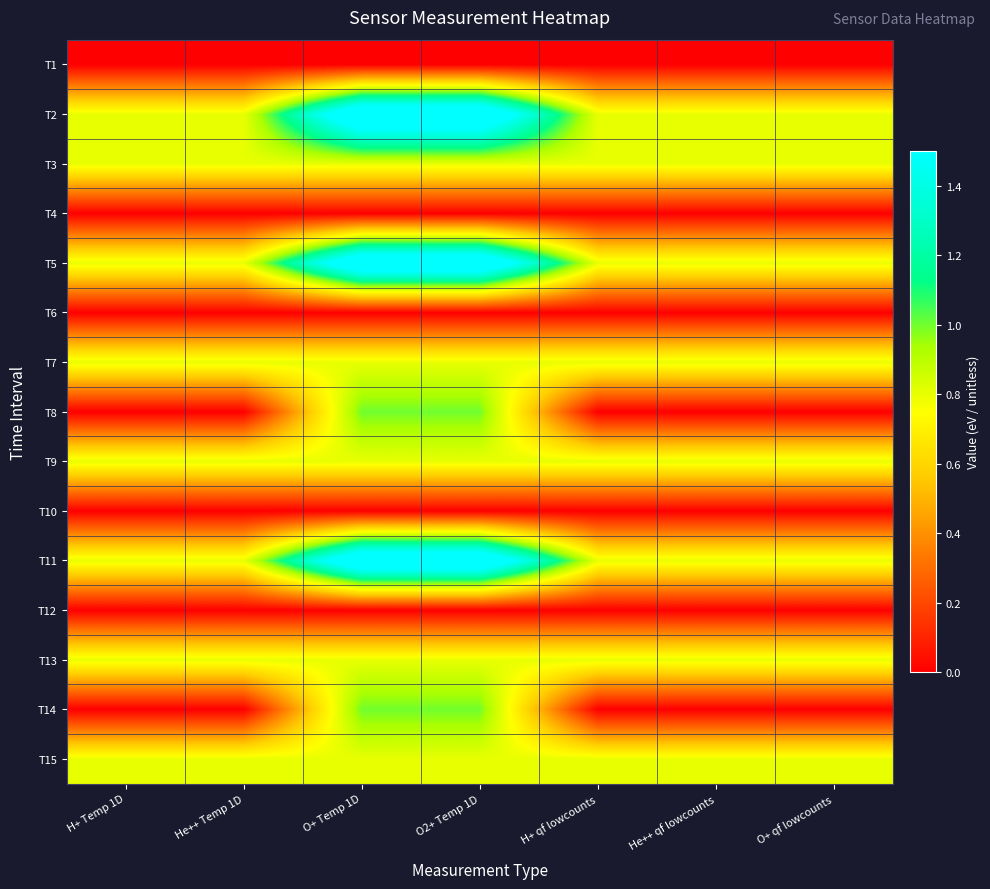

Reading left to right, transcribe all the data shown in this chart.

T1: H+ Temp 1D=0.0	He++ Temp 1D=0.0	O+ Temp 1D=0.0	O2+ Temp 1D=0.0	H+ qf lowcounts=0.0	He++ qf lowcounts=0.0	O+ qf lowcounts=0.0
T2: H+ Temp 1D=0.8	He++ Temp 1D=0.8	O+ Temp 1D=1.8	O2+ Temp 1D=1.8	H+ qf lowcounts=0.8	He++ qf lowcounts=0.8	O+ qf lowcounts=0.8
T3: H+ Temp 1D=0.8	He++ Temp 1D=0.8	O+ Temp 1D=0.8	O2+ Temp 1D=0.8	H+ qf lowcounts=0.8	He++ qf lowcounts=0.8	O+ qf lowcounts=0.8
T4: H+ Temp 1D=0.0	He++ Temp 1D=0.0	O+ Temp 1D=0.0	O2+ Temp 1D=0.0	H+ qf lowcounts=0.0	He++ qf lowcounts=0.0	O+ qf lowcounts=0.0
T5: H+ Temp 1D=0.8	He++ Temp 1D=0.8	O+ Temp 1D=1.8	O2+ Temp 1D=1.8	H+ qf lowcounts=0.8	He++ qf lowcounts=0.8	O+ qf lowcounts=0.8
T6: H+ Temp 1D=0.0	He++ Temp 1D=0.0	O+ Temp 1D=0.0	O2+ Temp 1D=0.0	H+ qf lowcounts=0.0	He++ qf lowcounts=0.0	O+ qf lowcounts=0.0
T7: H+ Temp 1D=0.8	He++ Temp 1D=0.8	O+ Temp 1D=0.8	O2+ Temp 1D=0.8	H+ qf lowcounts=0.8	He++ qf lowcounts=0.8	O+ qf lowcounts=0.8
T8: H+ Temp 1D=0.0	He++ Temp 1D=0.0	O+ Temp 1D=1.0	O2+ Temp 1D=1.0	H+ qf lowcounts=0.0	He++ qf lowcounts=0.0	O+ qf lowcounts=0.0
T9: H+ Temp 1D=0.8	He++ Temp 1D=0.8	O+ Temp 1D=0.8	O2+ Temp 1D=0.8	H+ qf lowcounts=0.8	He++ qf lowcounts=0.8	O+ qf lowcounts=0.8
T10: H+ Temp 1D=0.0	He++ Temp 1D=0.0	O+ Temp 1D=0.0	O2+ Temp 1D=0.0	H+ qf lowcounts=0.0	He++ qf lowcounts=0.0	O+ qf lowcounts=0.0
T11: H+ Temp 1D=0.8	He++ Temp 1D=0.8	O+ Temp 1D=1.8	O2+ Temp 1D=1.8	H+ qf lowcounts=0.8	He++ qf lowcounts=0.8	O+ qf lowcounts=0.8
T12: H+ Temp 1D=0.0	He++ Temp 1D=0.0	O+ Temp 1D=0.0	O2+ Temp 1D=0.0	H+ qf lowcounts=0.0	He++ qf lowcounts=0.0	O+ qf lowcounts=0.0
T13: H+ Temp 1D=0.8	He++ Temp 1D=0.8	O+ Temp 1D=0.8	O2+ Temp 1D=0.8	H+ qf lowcounts=0.8	He++ qf lowcounts=0.8	O+ qf lowcounts=0.8
T14: H+ Temp 1D=0.0	He++ Temp 1D=0.0	O+ Temp 1D=1.0	O2+ Temp 1D=1.0	H+ qf lowcounts=0.0	He++ qf lowcounts=0.0	O+ qf lowcounts=0.0
T15: H+ Temp 1D=0.8	He++ Temp 1D=0.8	O+ Temp 1D=0.8	O2+ Temp 1D=0.8	H+ qf lowcounts=0.8	He++ qf lowcounts=0.8	O+ qf lowcounts=0.8